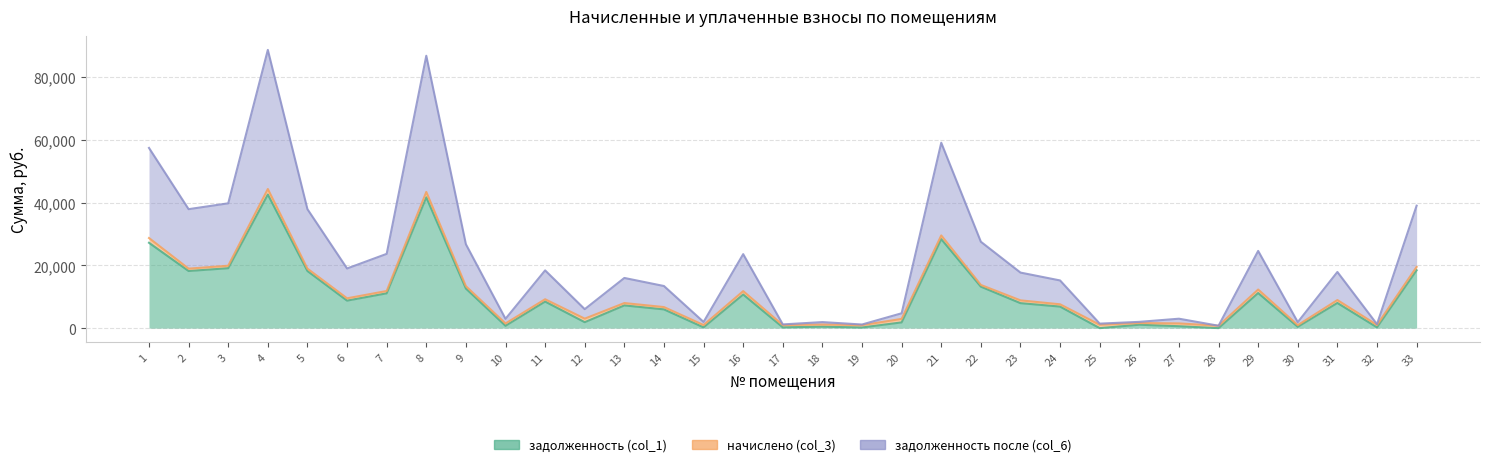

The value of задолженность после (col_6) at 7 is 23693.2. True or false?

True